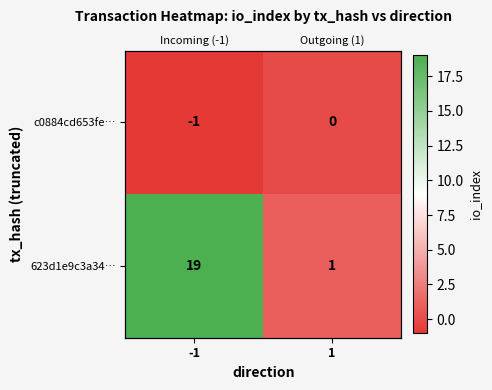

At how many categories does at least one series exceed 15?

1